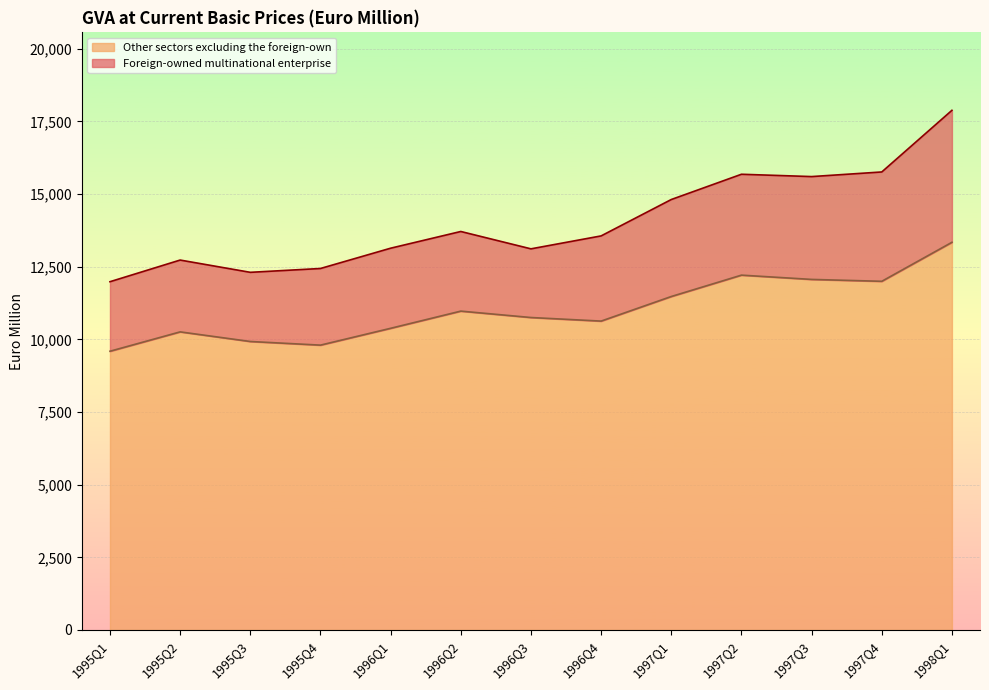

What is the average value?

11029